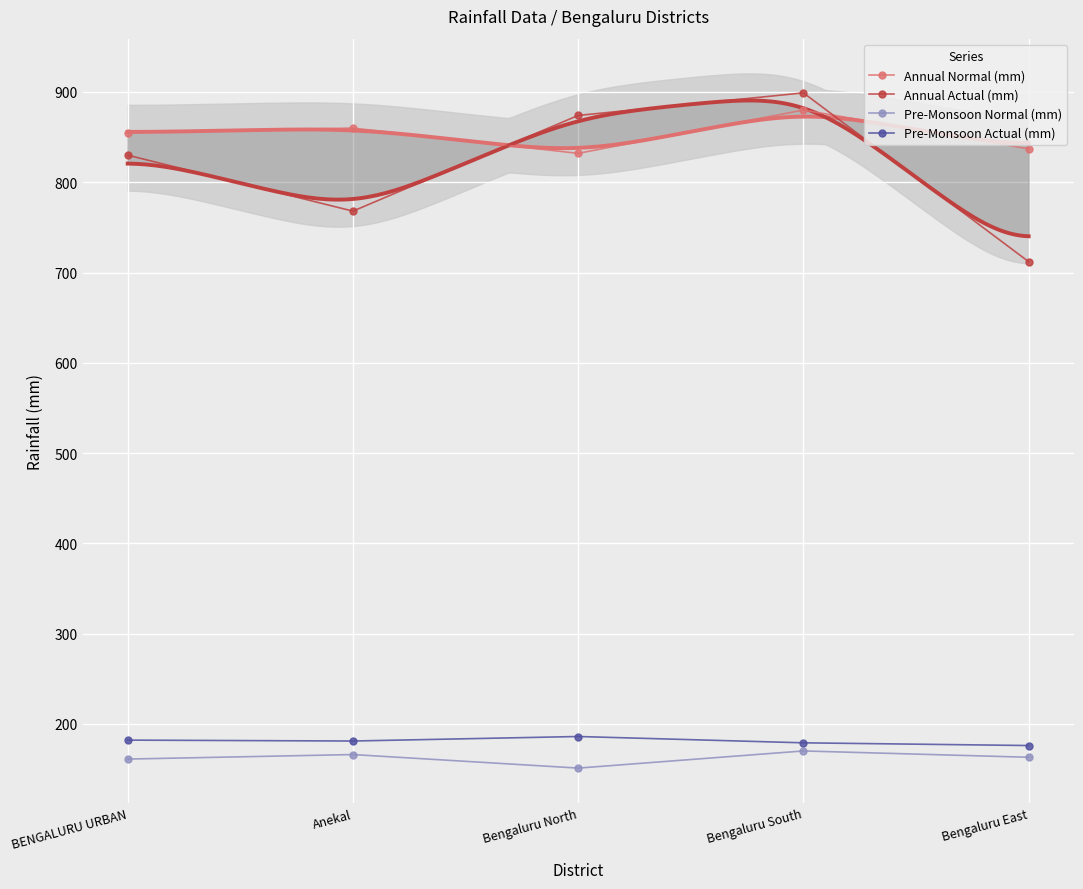

What is the label of the 1st point from the right?

Bengaluru East